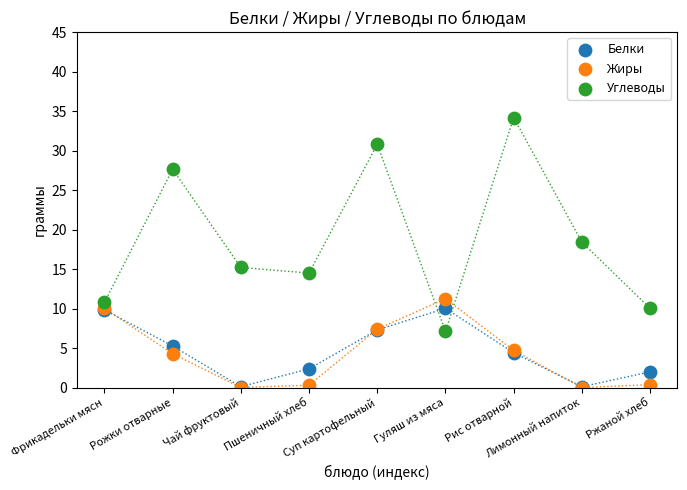

In the Углеводы series, what Y value is closest to 20?

18.4